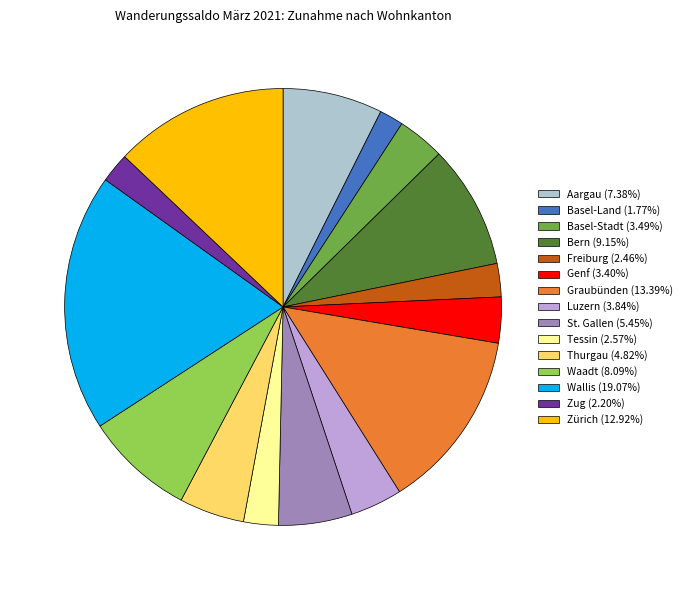

True or false: Bern accounts for 9% of the total.

True